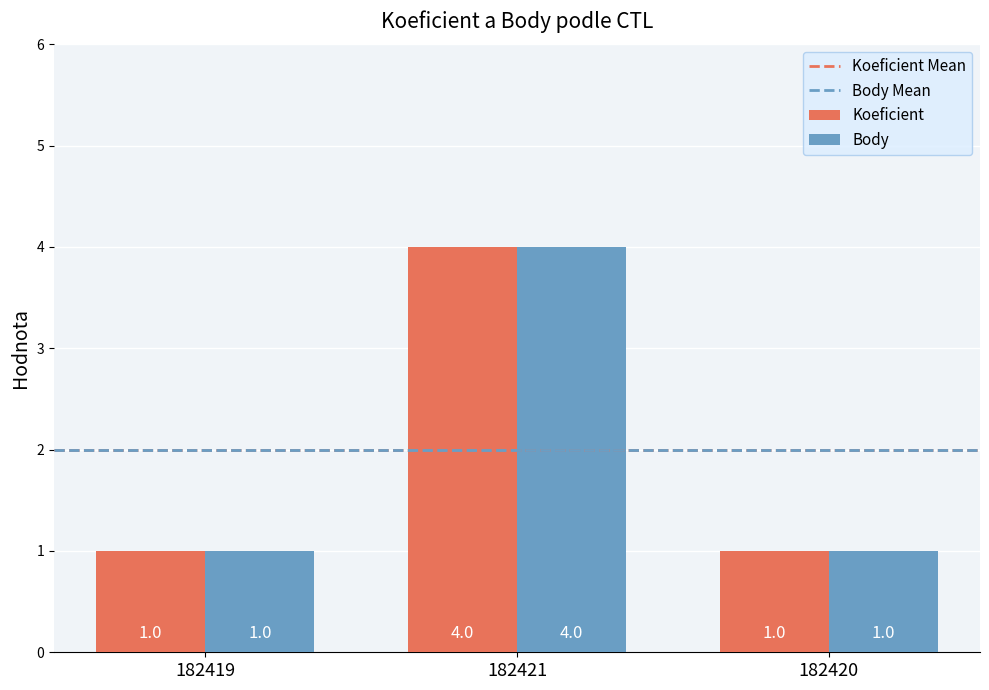

What is the total value across all series at 182421?

8